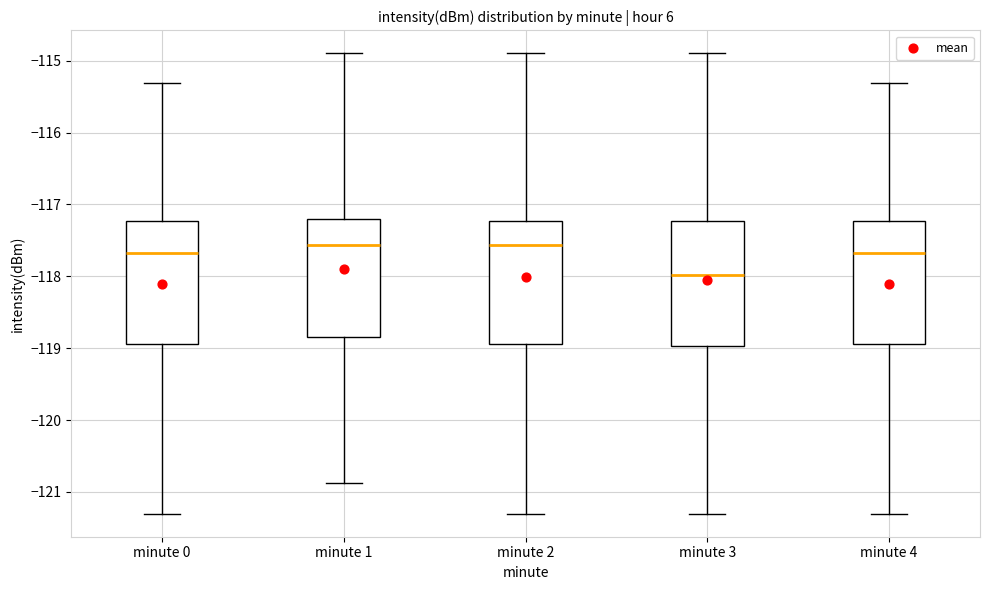

Reading left to right, read every box against the y-axis: the position of its median line, the range the box covers, and the ends of its whiskers. The values are not printed on the chart, so give them approximately, as read against the axis.

minute 0: median -117.7, box -118.9 to -117.2, whiskers -121.3 to -115.3
minute 1: median -117.6, box -118.8 to -117.2, whiskers -120.9 to -114.9
minute 2: median -117.6, box -118.9 to -117.2, whiskers -121.3 to -114.9
minute 3: median -118.0, box -119.0 to -117.2, whiskers -121.3 to -114.9
minute 4: median -117.7, box -118.9 to -117.2, whiskers -121.3 to -115.3